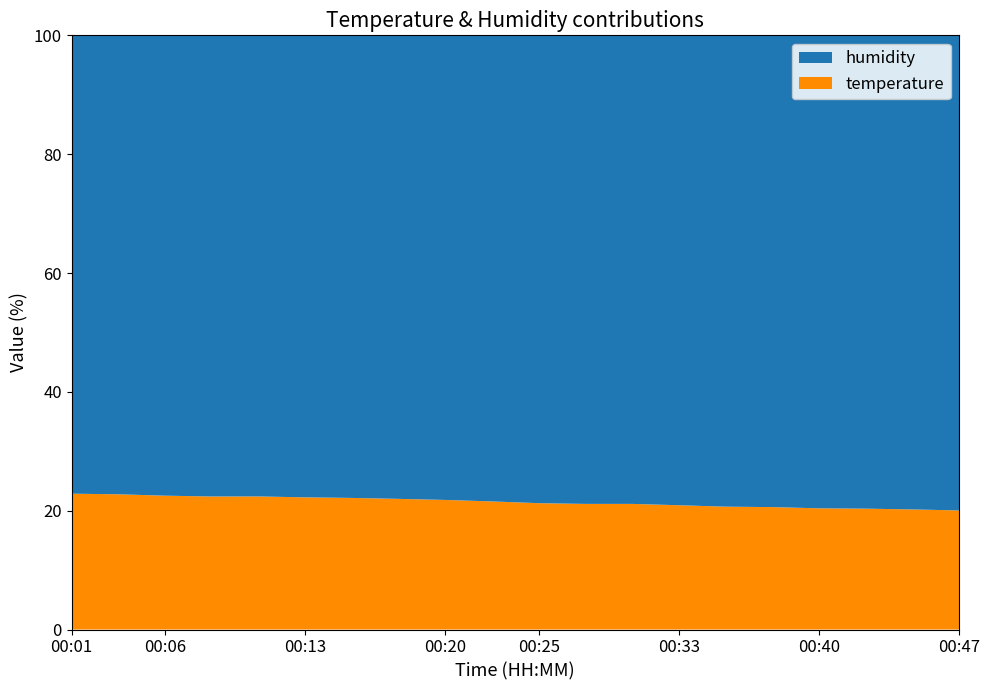

The value of temperature at 00:20 is 37.7. True or false?

False